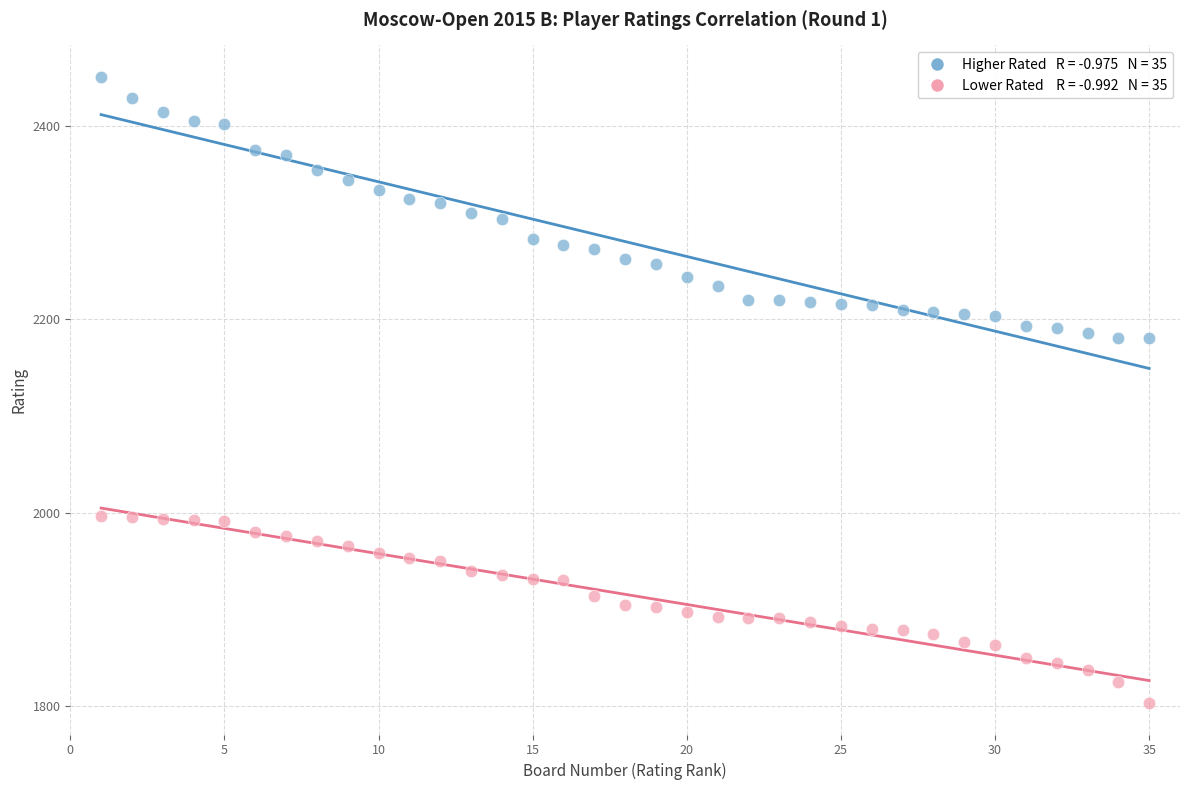

Across all data points, what is the range of Y values (max minus min)?

648